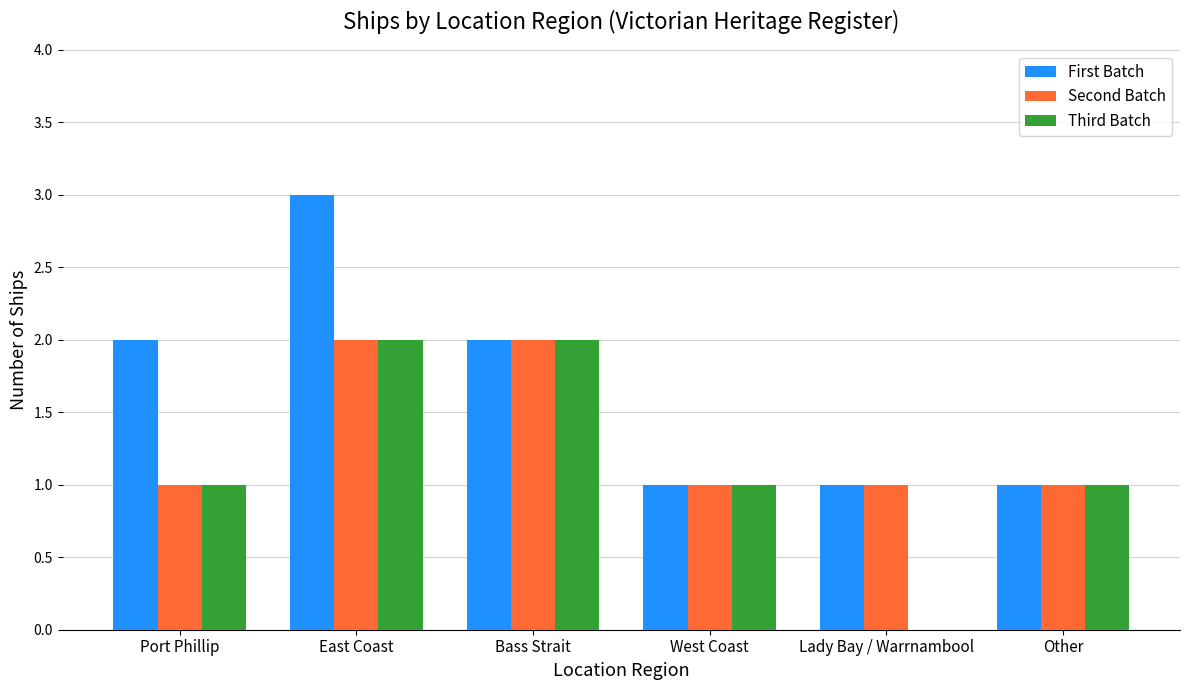

How many groups of bars are there?

6